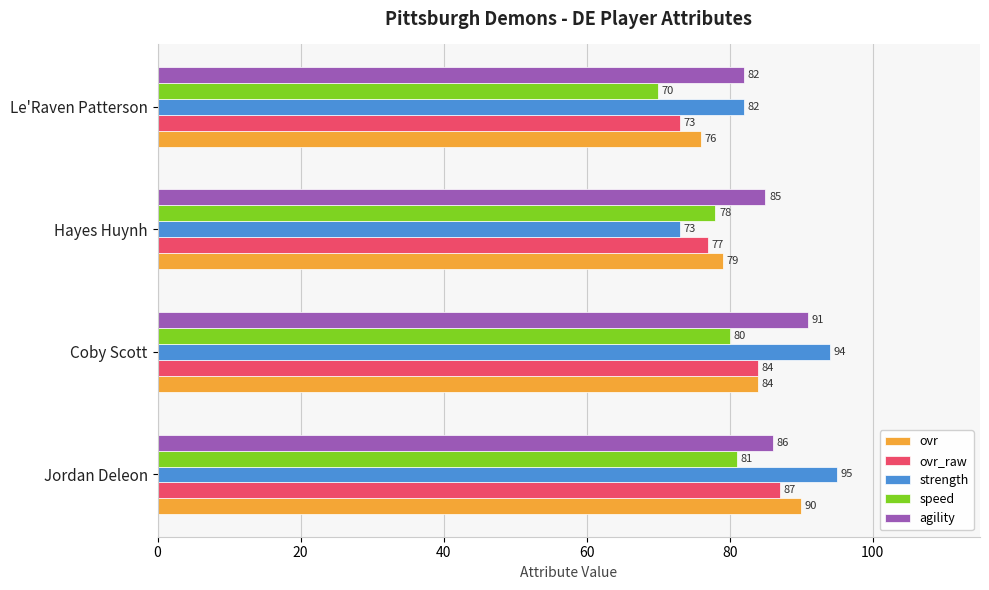

At which category is the sum across all series the highest?

Jordan Deleon